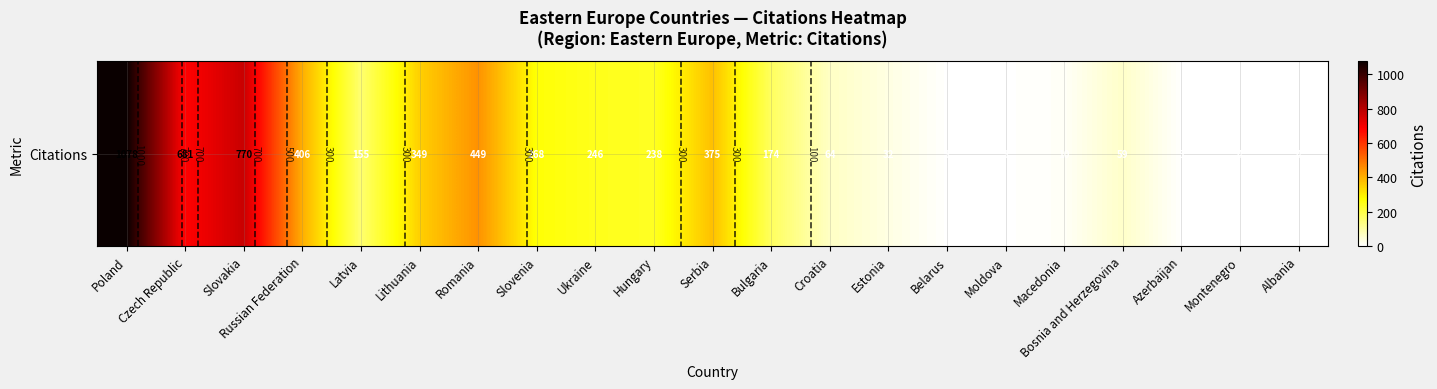

Reading left to right, list all the values displayed in this chart.

Poland=1078	Czech Republic=681	Slovakia=770	Russian Federation=406	Latvia=155	Lithuania=349	Romania=449	Slovenia=268	Ukraine=246	Hungary=238	Serbia=375	Bulgaria=174	Croatia=64	Estonia=32	Belarus=3	Moldova=3	Macedonia=10	Bosnia and Herzegovina=59	Azerbaijan=3	Montenegro=4	Albania=4